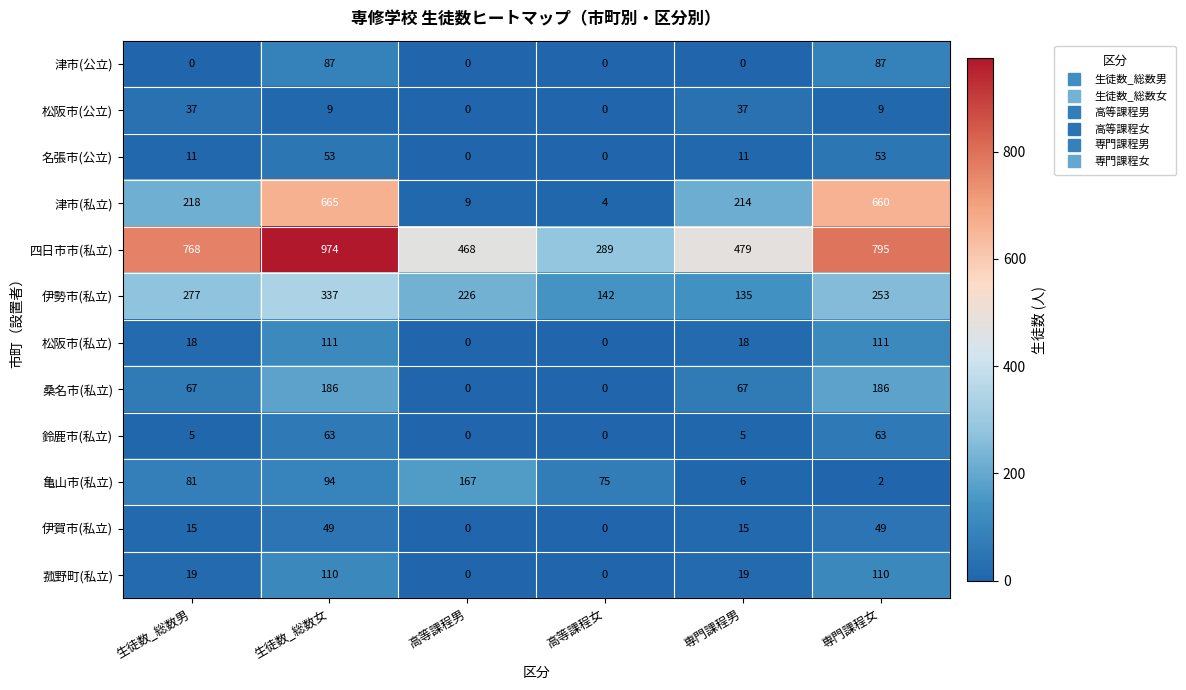

Which series has the largest range (max minus min)?

四日市市(私立)